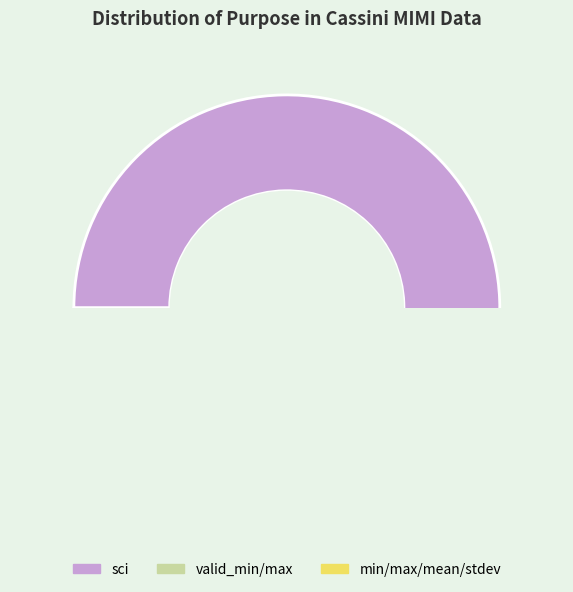

What percentage do stdev and mean together represent?

0.4%